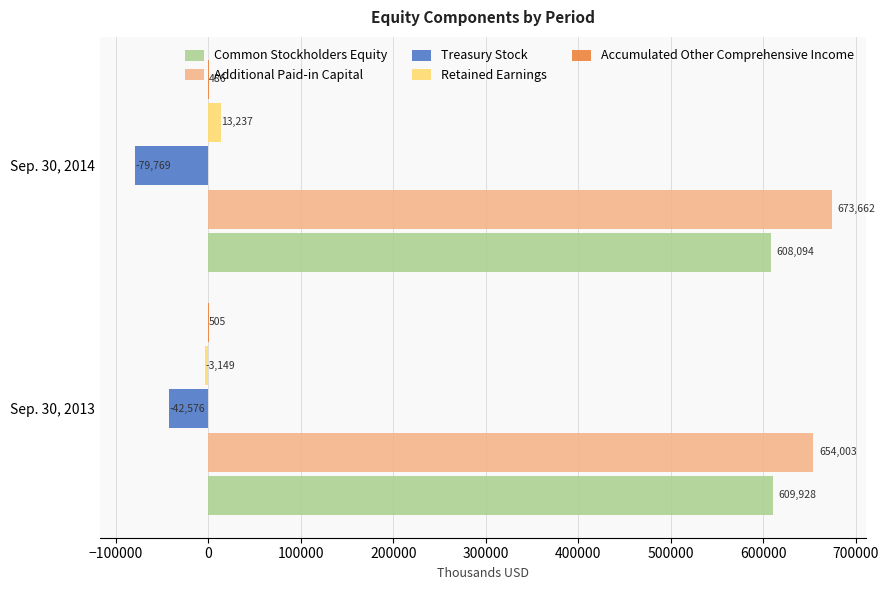

What is the total value across all series at Sep. 30, 2014?

1215710